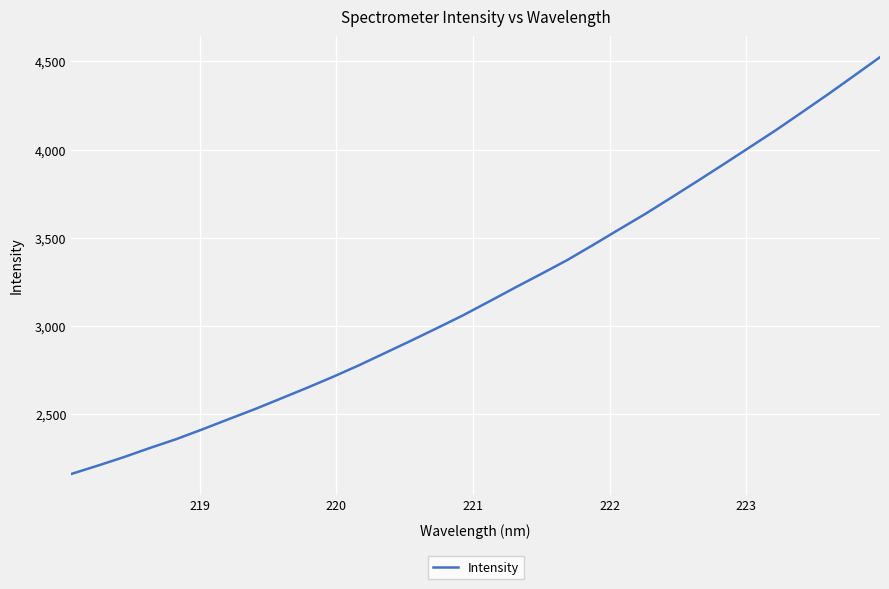

What is the minimum value shown in the chart?

2163.2